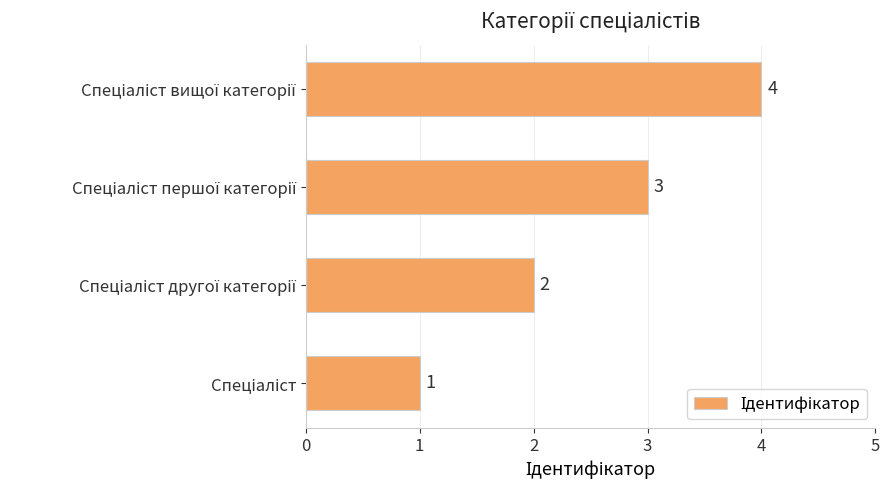

What is the sum of all values?

10